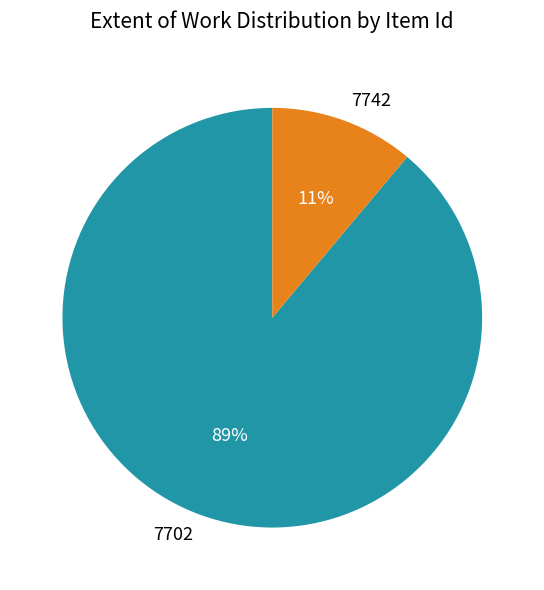

Which category has the smallest portion of the pie?

7742